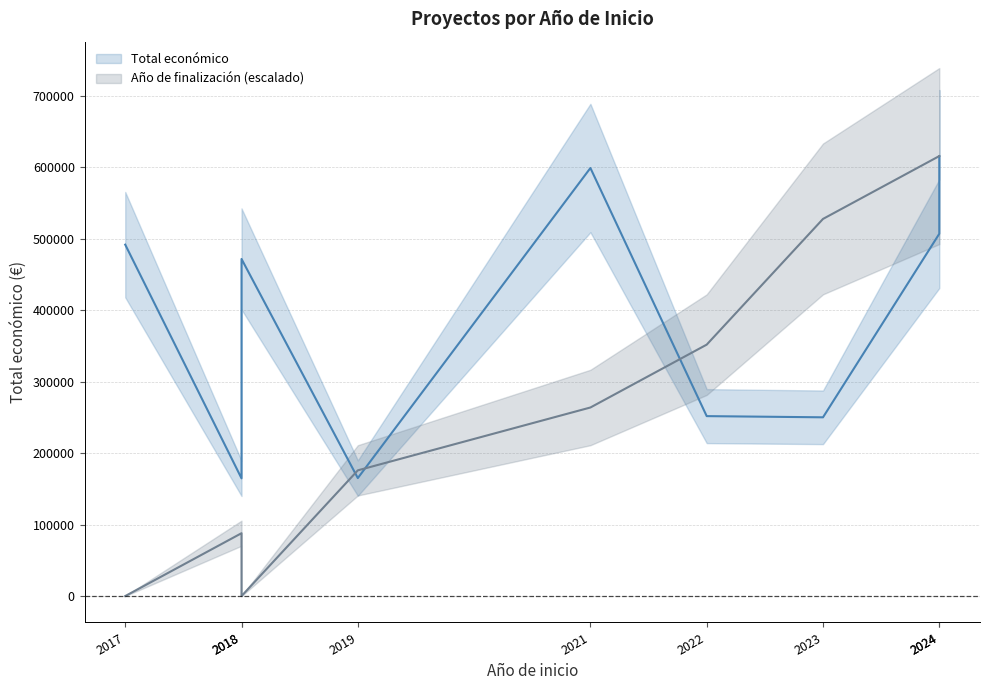

What is the change in value from 2018 to 2022?

+87062